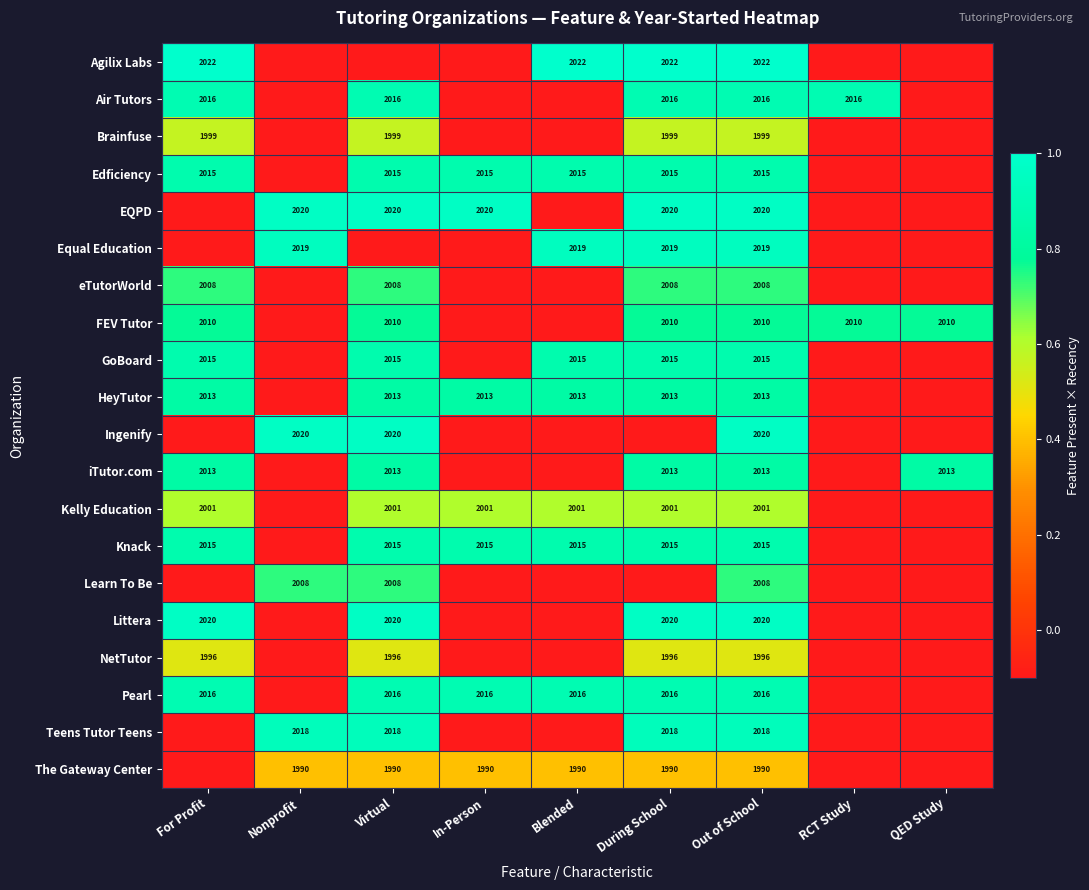

What is the spread (max minus min) of values at Out of School?

32.0